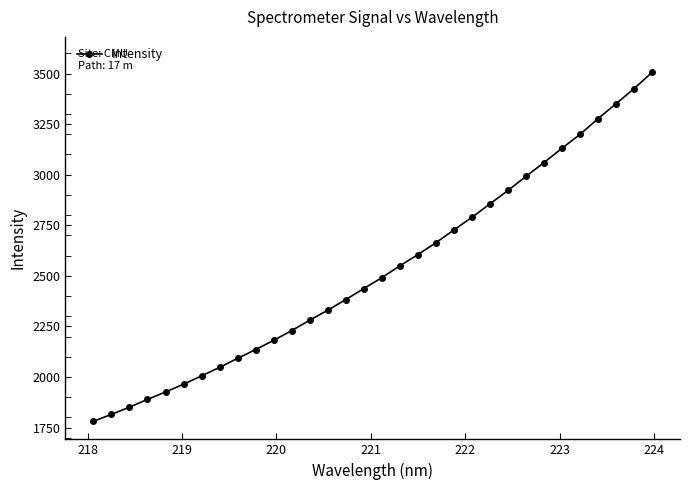

What is the minimum value shown in the chart?

1780.7